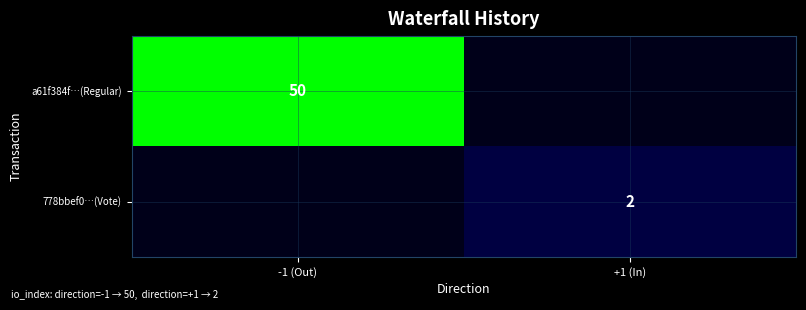

The value of 778bbef0…(Vote) at +1 (In) is 2. True or false?

True